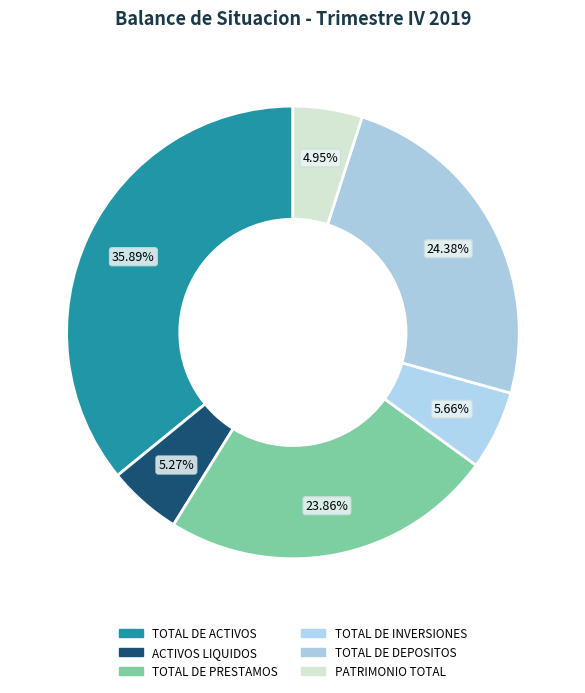

How many segments does this pie chart have?

6